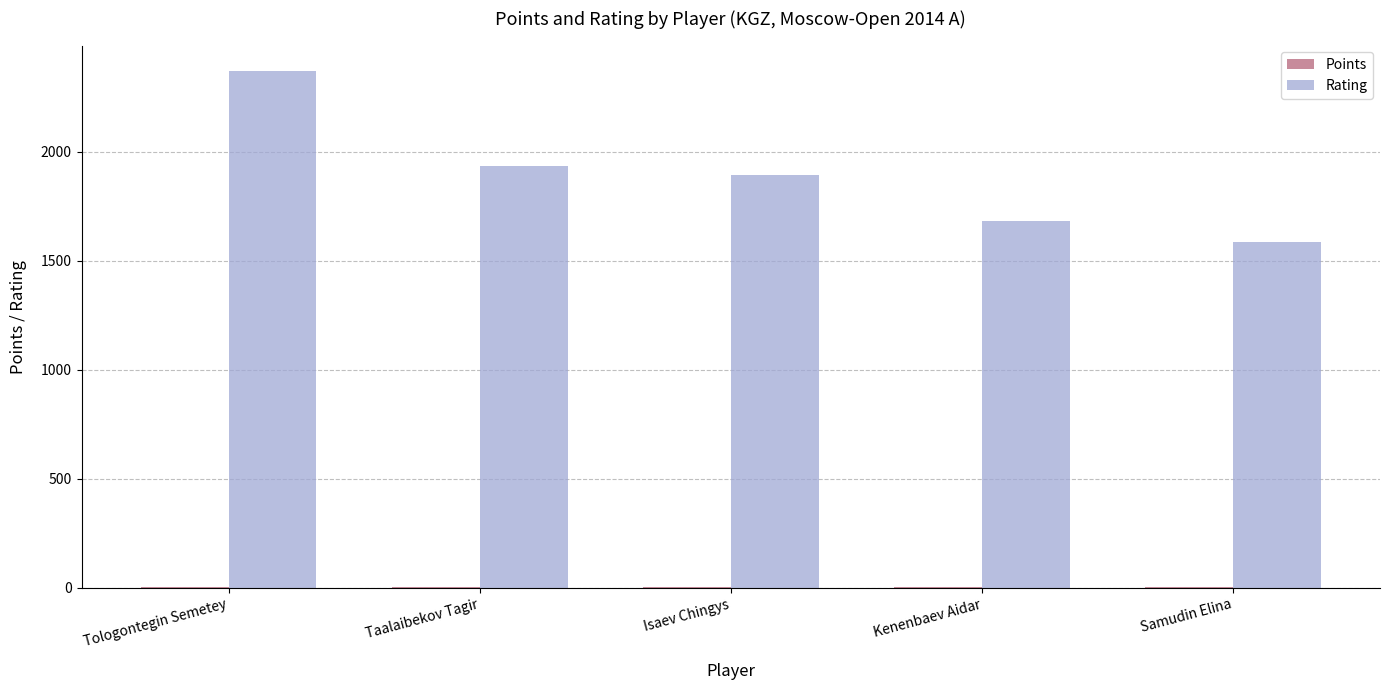

Which series has the largest total across all categories?

Rating